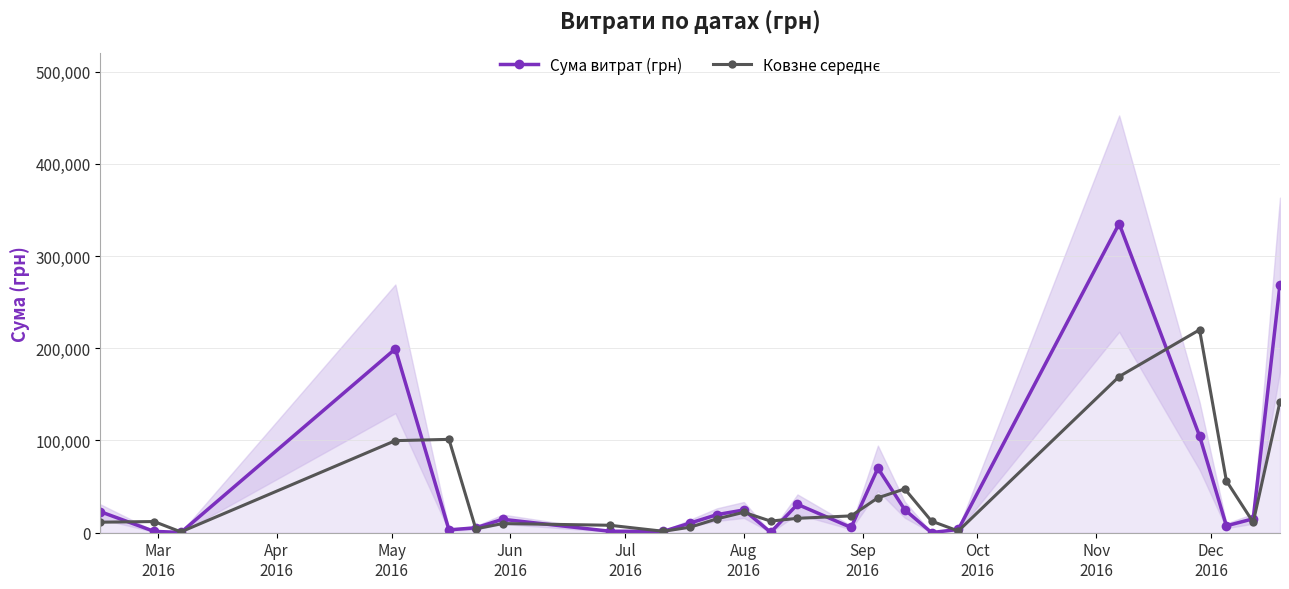

Which series has the largest total across all categories?

Сума витрат (грн)